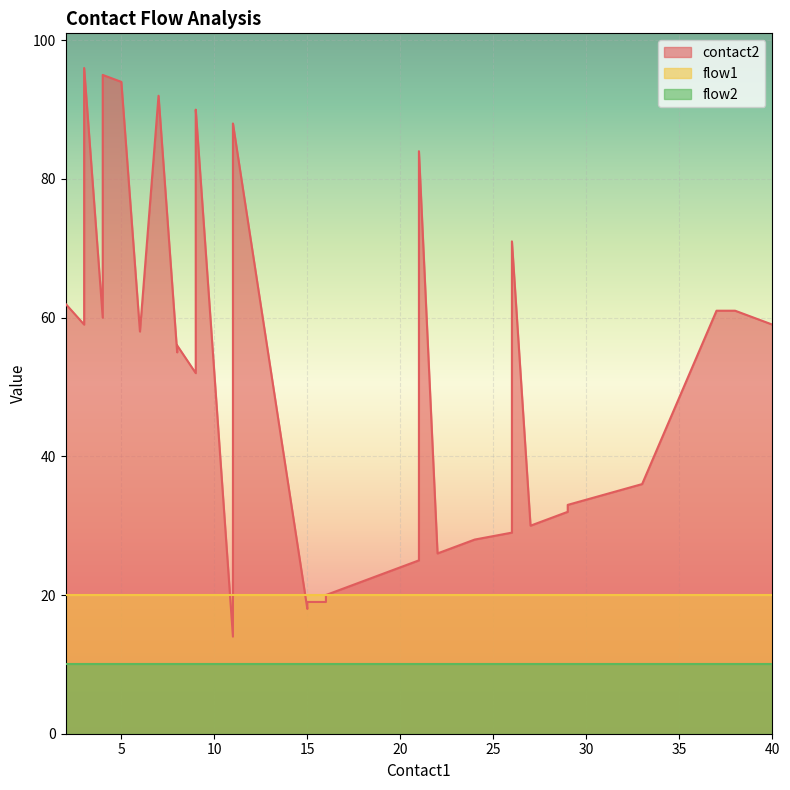

At how many categories does at least one series exceed 91?

4